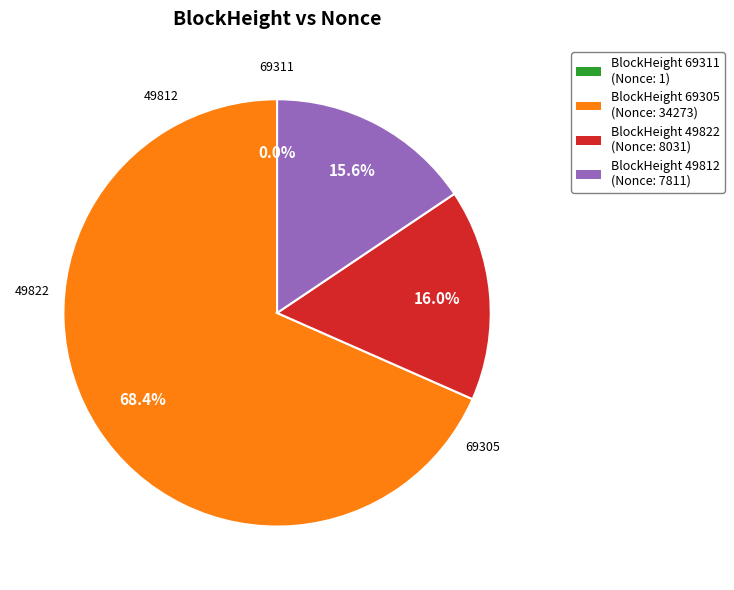

Is there any slice that represents more than half of the pie?

Yes